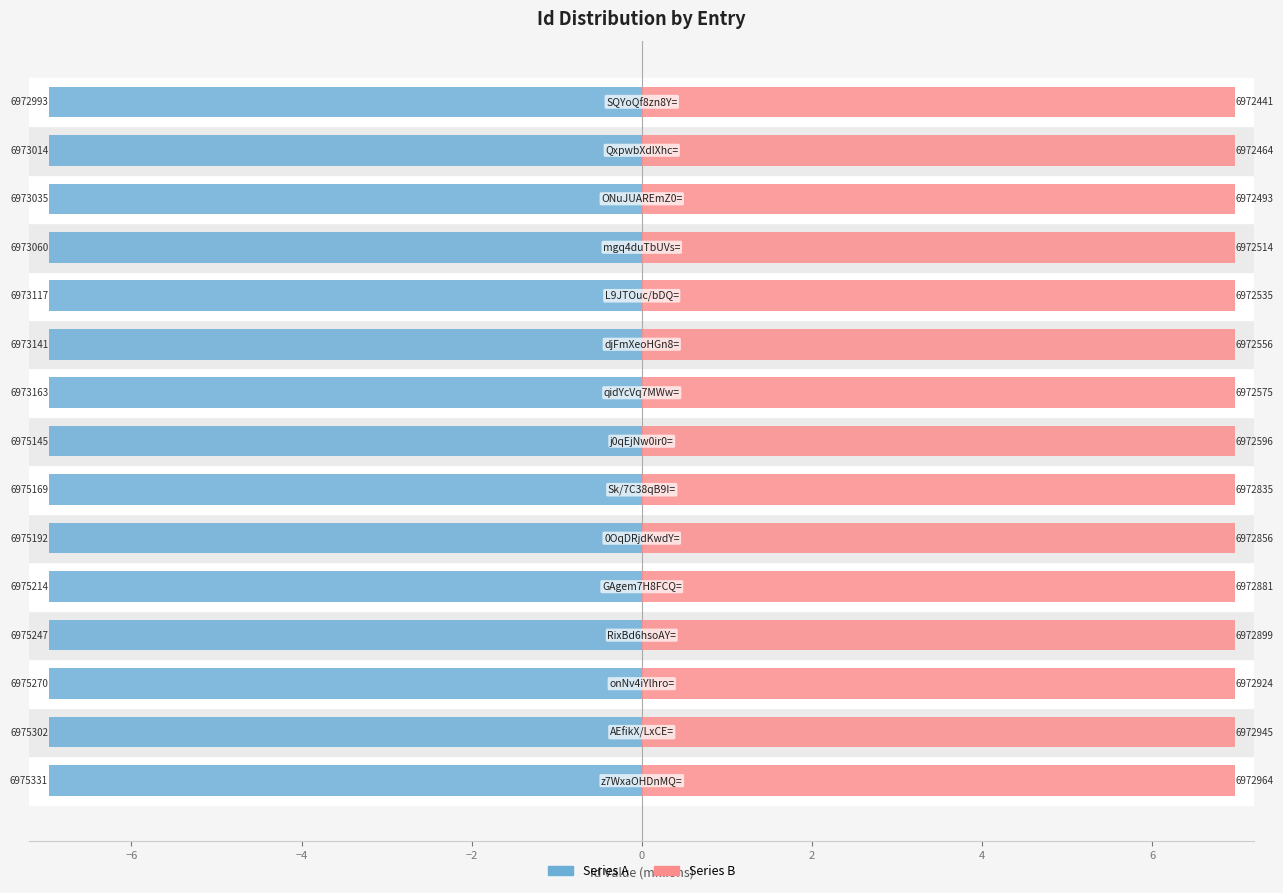

What is the approximate value of Series A at 2?

-7.0